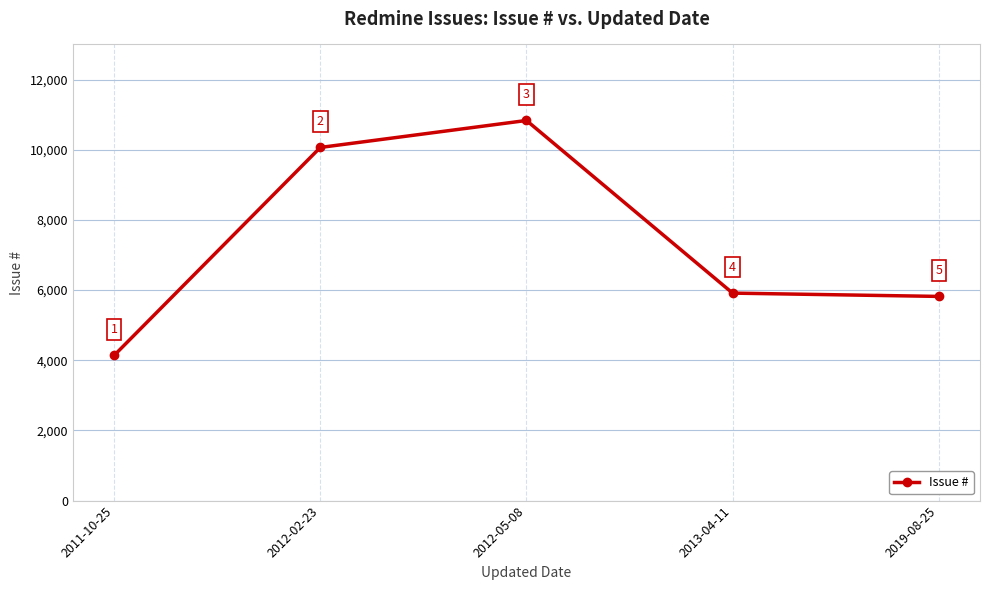

What is the label of the 4th point from the left?

2013-04-11